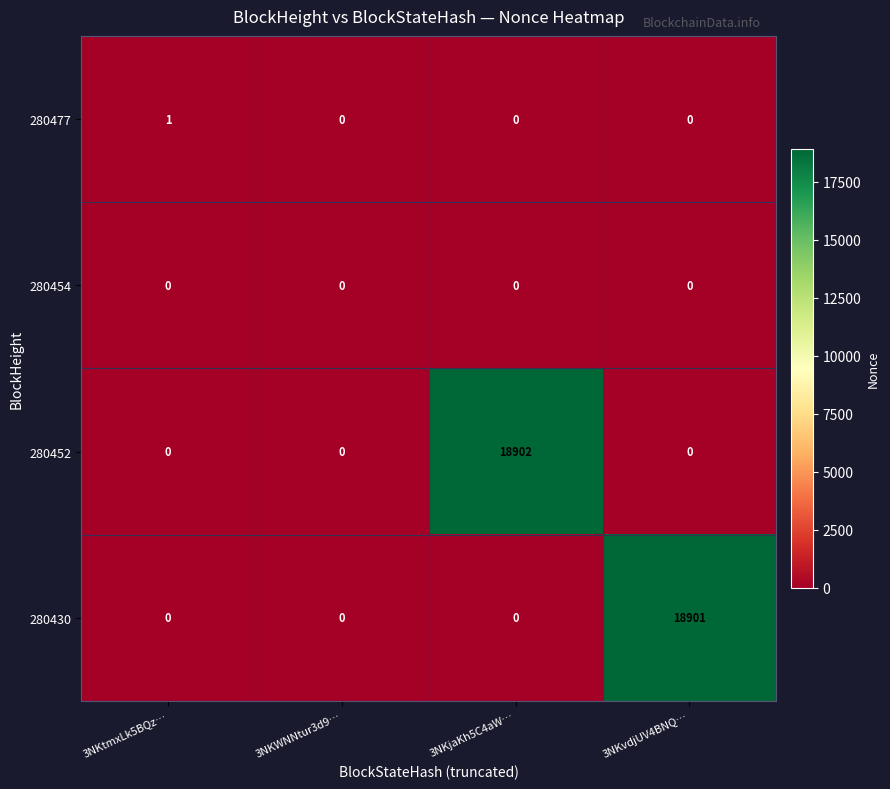

List the series in order of their peak value, lowest first.

280454, 280477, 280430, 280452